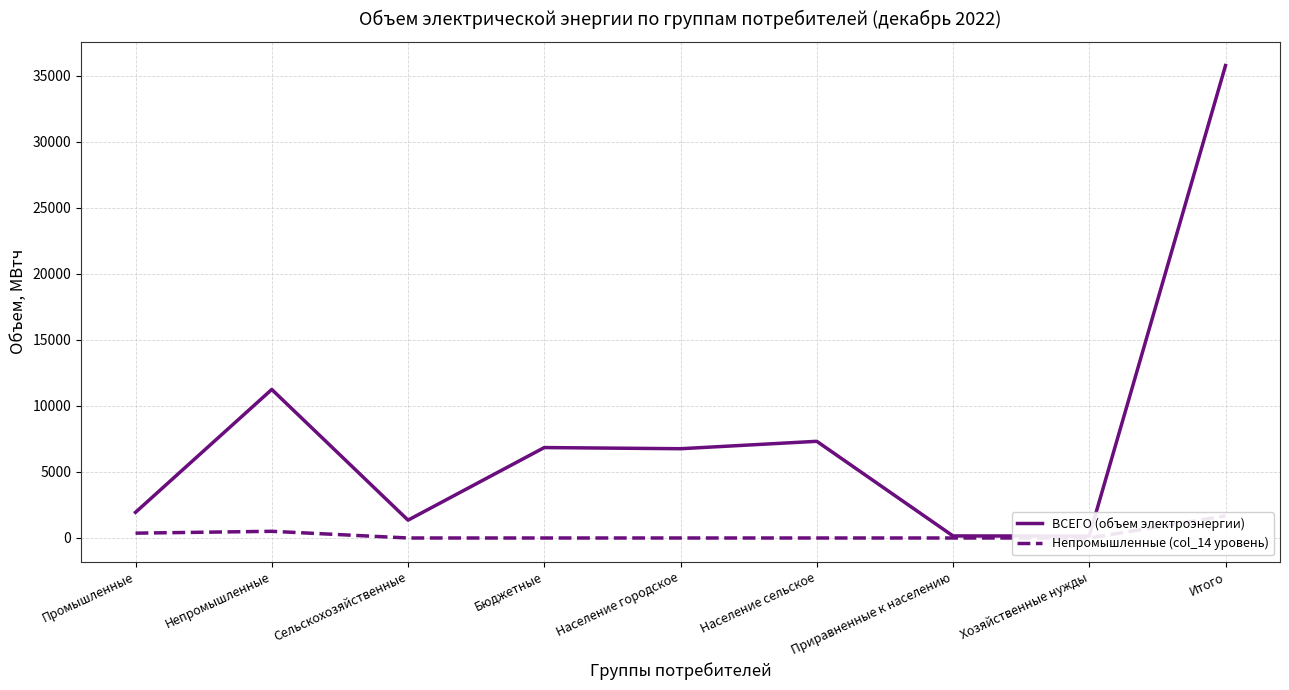

Rank the series by their average value, from highest to lowest.

ВСЕГО (объем электроэнергии), Непромышленные (col_14 уровень)